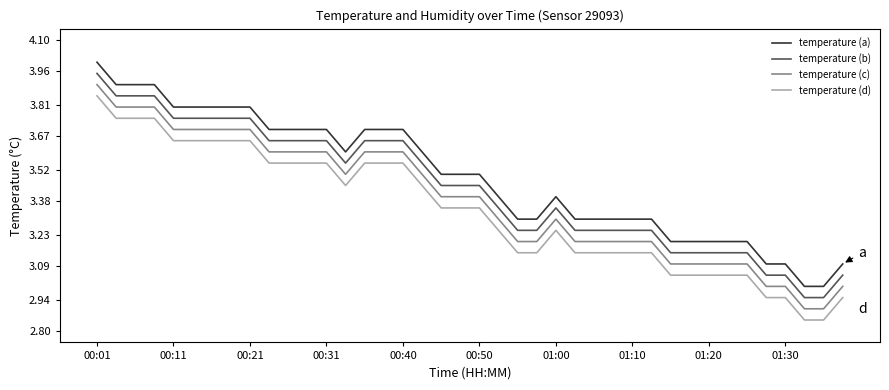

Count the number of data series in this chart.

4